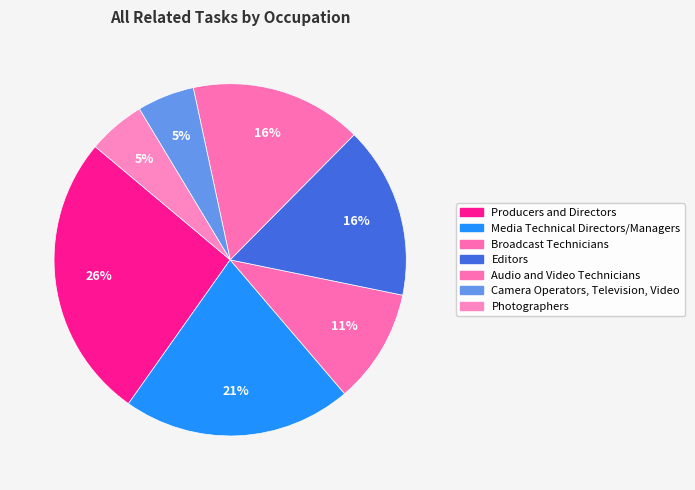

To the nearest percent, what is the difference between the Photographers and Media Technical Directors/Managers slice percentages?

16%